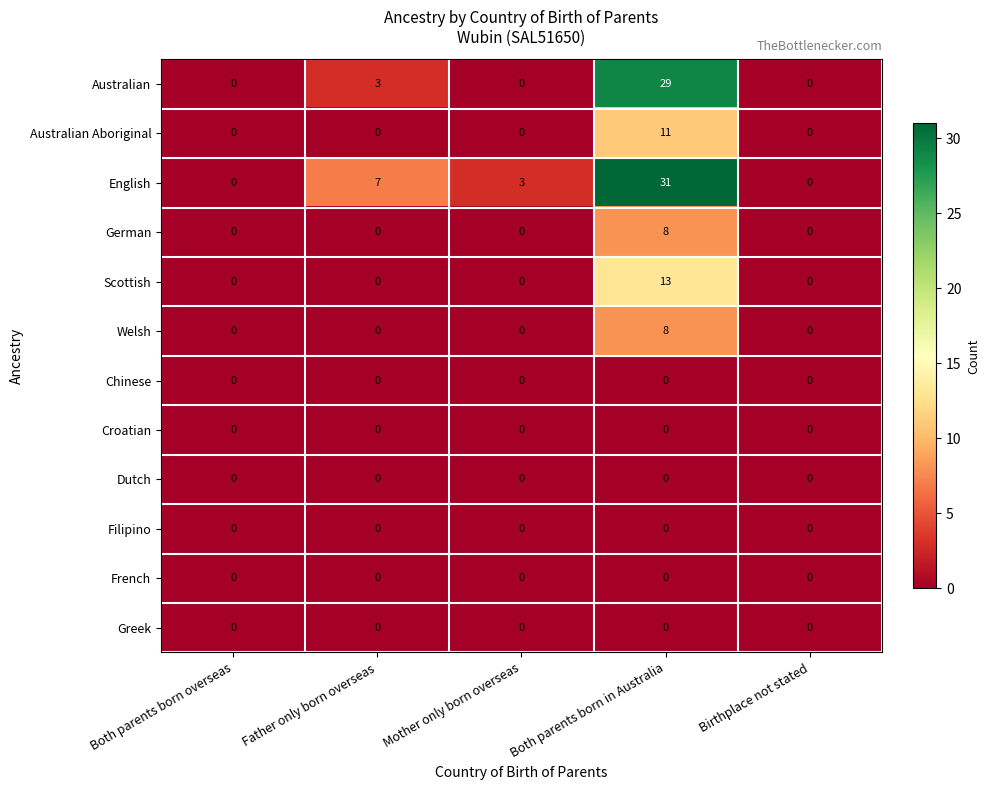

What is the maximum value shown in the chart?

31